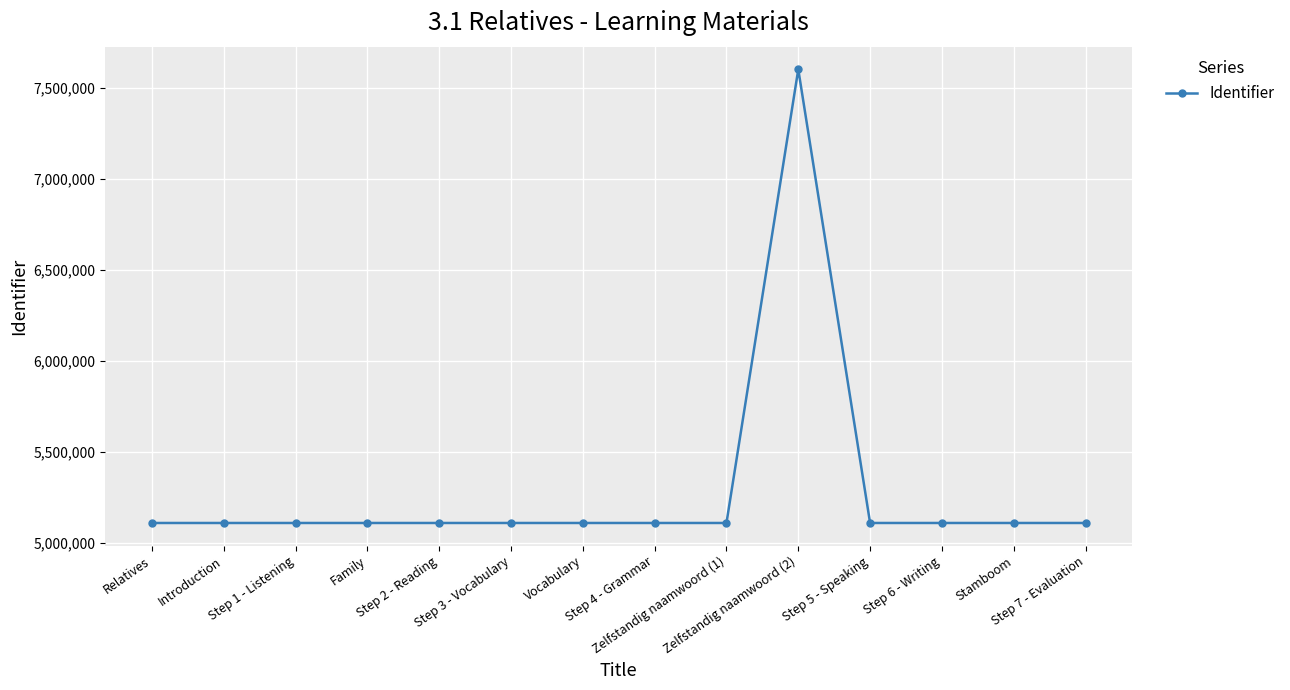

What is the value of the 8th point from the left?

5109101